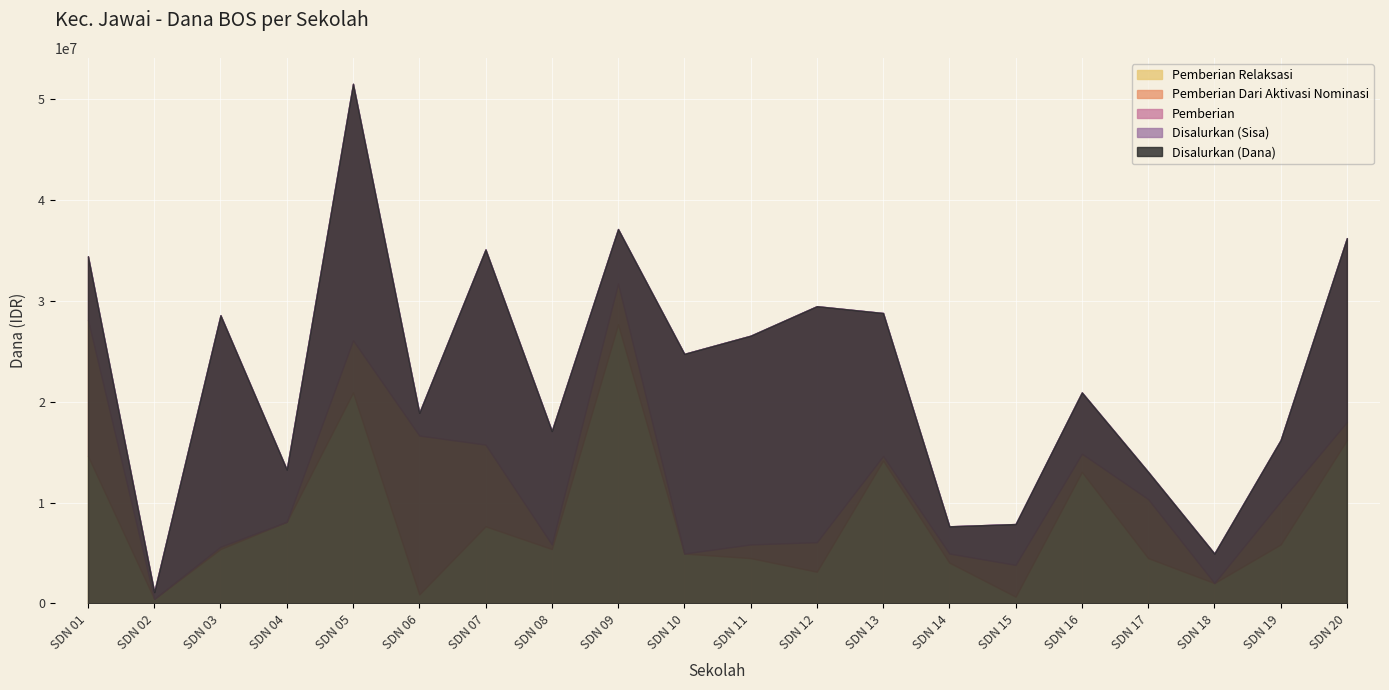

Read the Pemberian Relaksasi value at SDN 17.

4500000